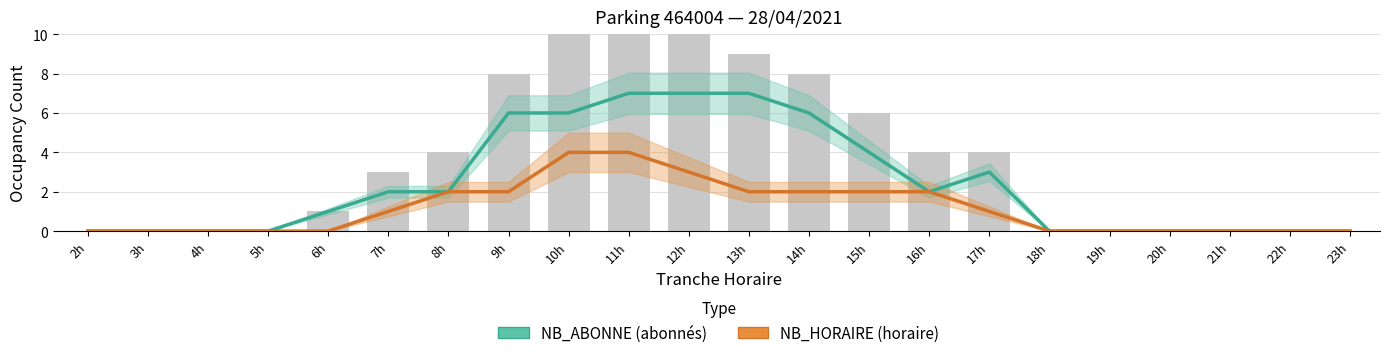

At which category is the sum across all series the highest?

11h